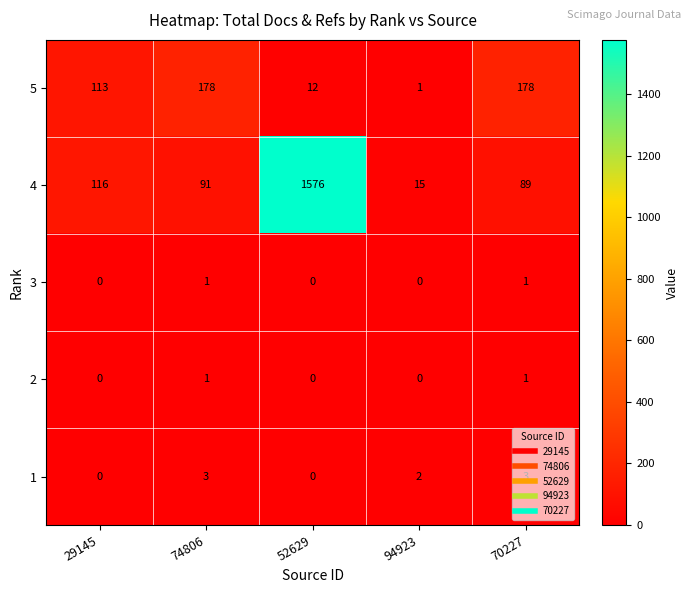

What is the difference between the highest and lowest values at 74806?

177